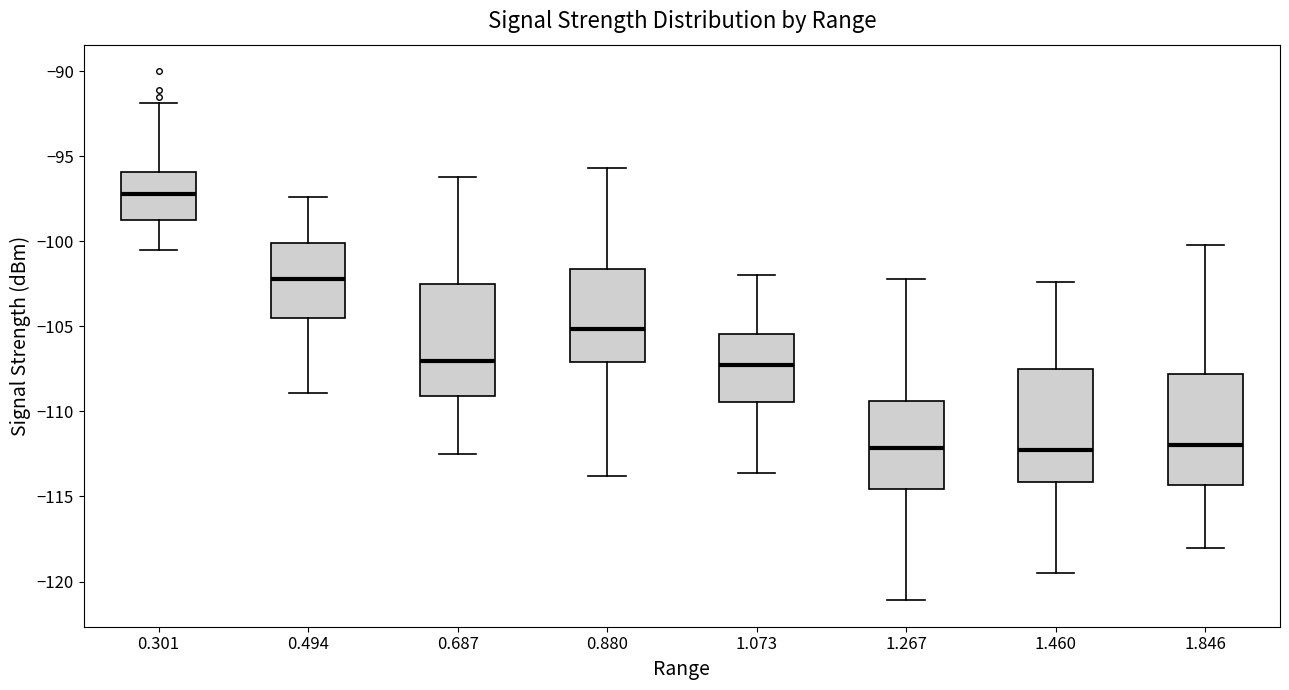

Reading left to right, transcribe this box plot: for each box, give where its median line is, the range the box spans, and where its two whiskers end, as read against the y-axis. The values are not printed on the chart, so give them approximately, as read against the axis.

0.301: median -97.0, box -98.5 to -96.0, whiskers -100.5 to -92.0
0.494: median -102.0, box -104.5 to -100.0, whiskers -109.0 to -97.5
0.687: median -107.0, box -109.0 to -102.5, whiskers -112.5 to -96.0
0.880: median -105.0, box -107.0 to -101.5, whiskers -114.0 to -95.5
1.073: median -107.0, box -109.5 to -105.5, whiskers -113.5 to -102.0
1.267: median -112.0, box -114.5 to -109.5, whiskers -121.0 to -102.0
1.460: median -112.0, box -114.0 to -107.5, whiskers -119.5 to -102.5
1.846: median -112.0, box -114.5 to -108.0, whiskers -118.0 to -100.0